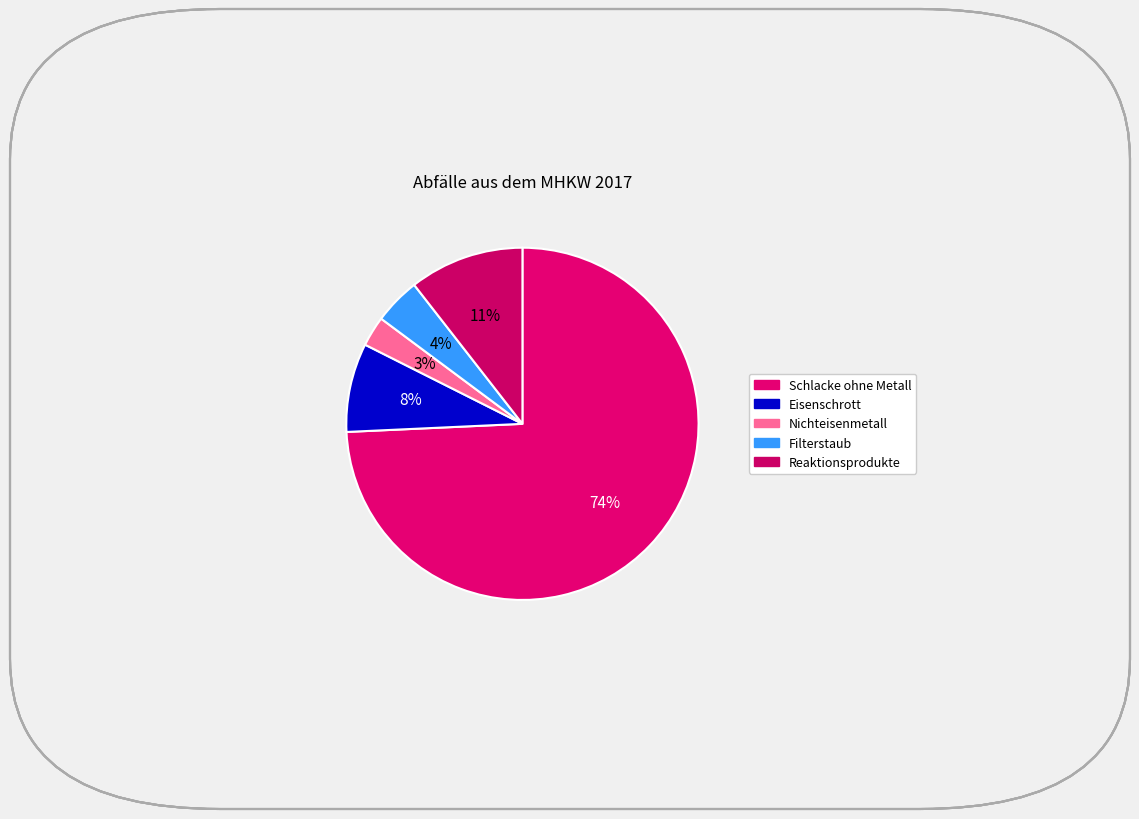

Do Schlacke ohne Metall and Eisenschrott together represent more than half of the pie?

Yes